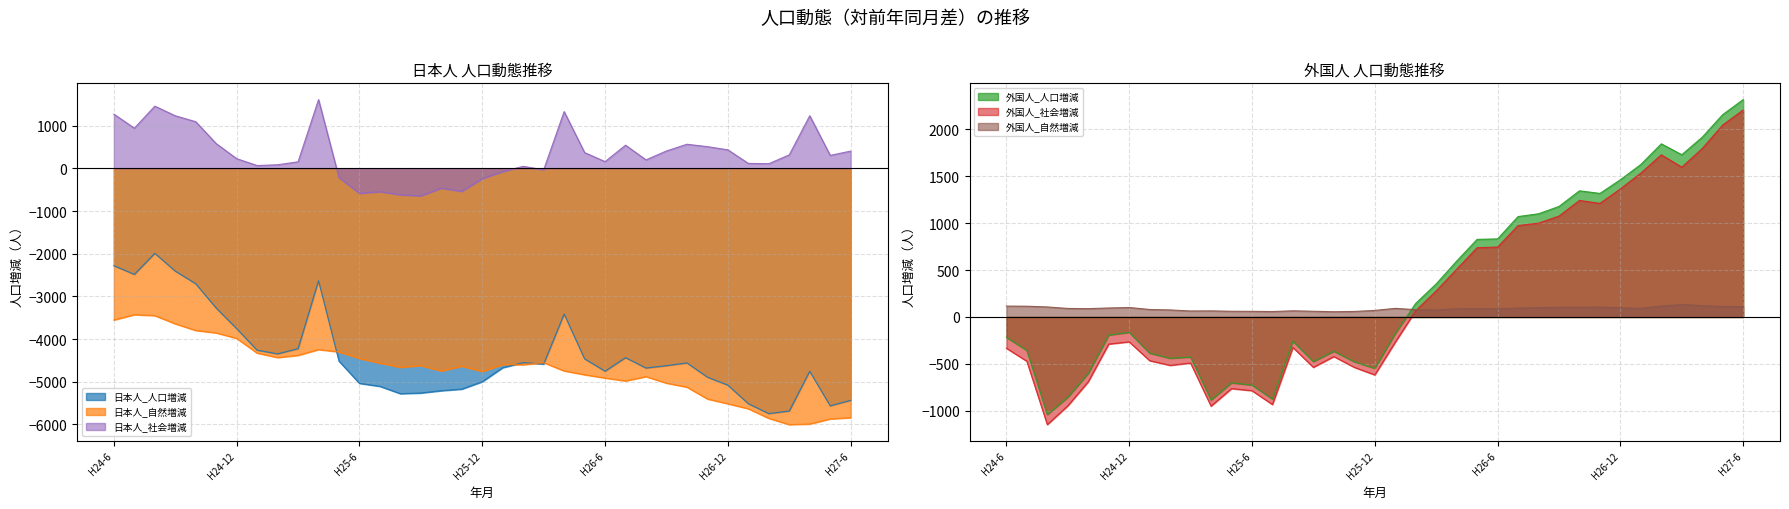

What is the value of the 日本人_人口増減 point at the 28th from the left?

-4623